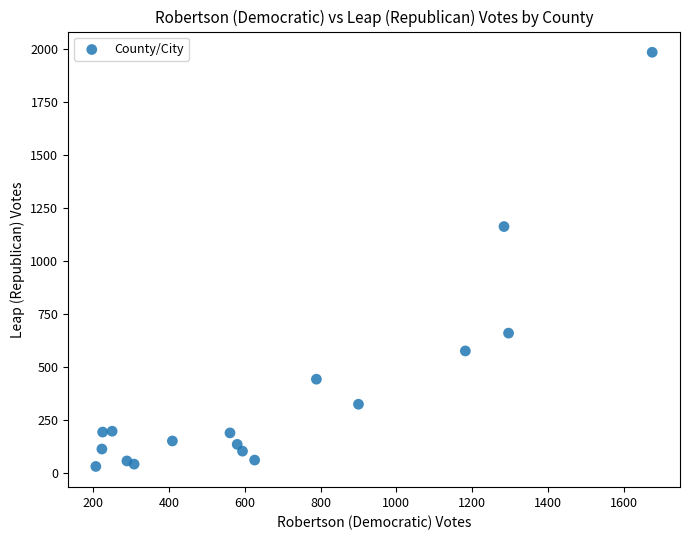

What Y value in the scatter plot is closest to 1008?

1163